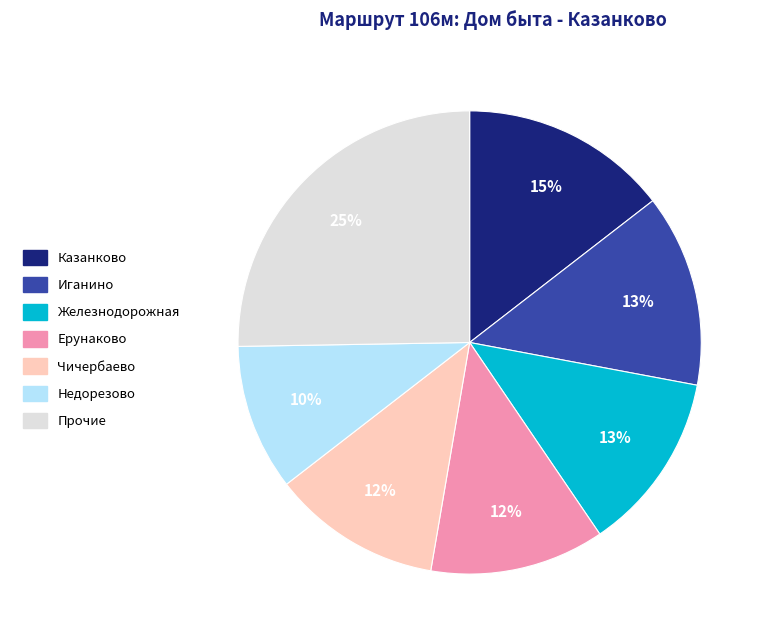

Is there any slice that represents more than half of the pie?

No